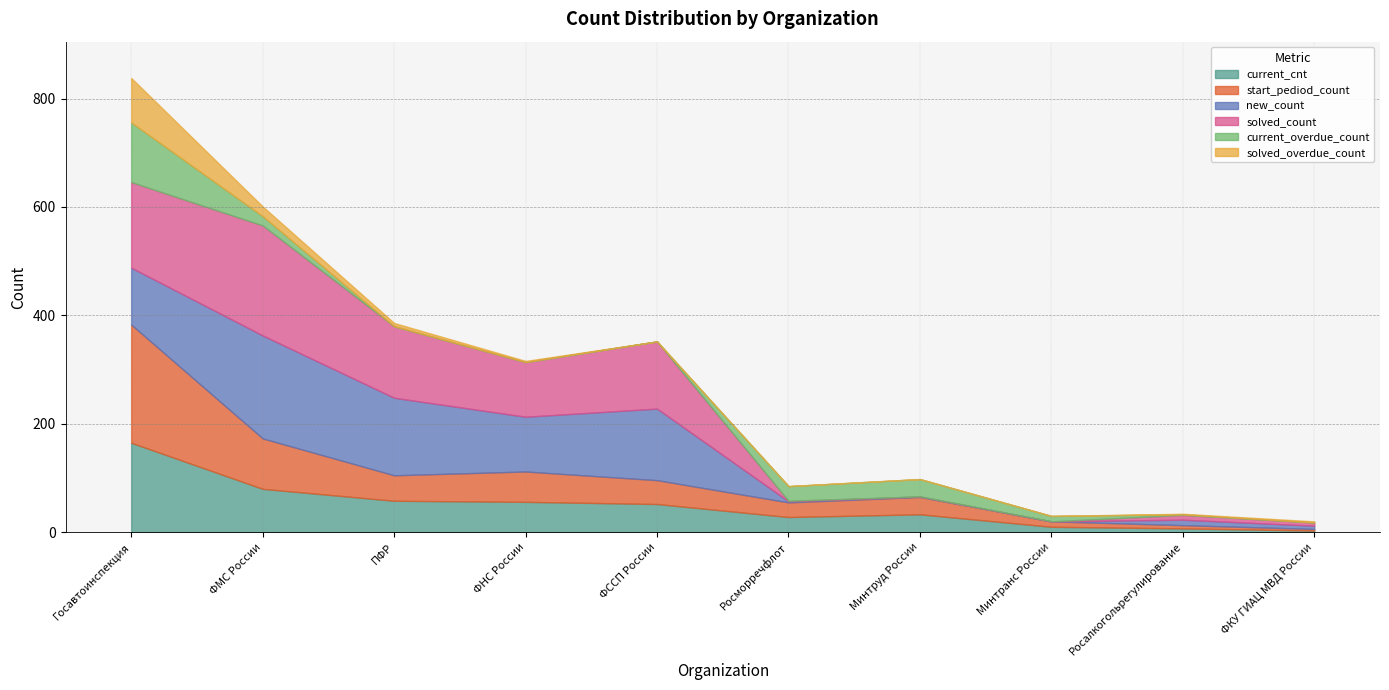

Count the number of data series in this chart.

6